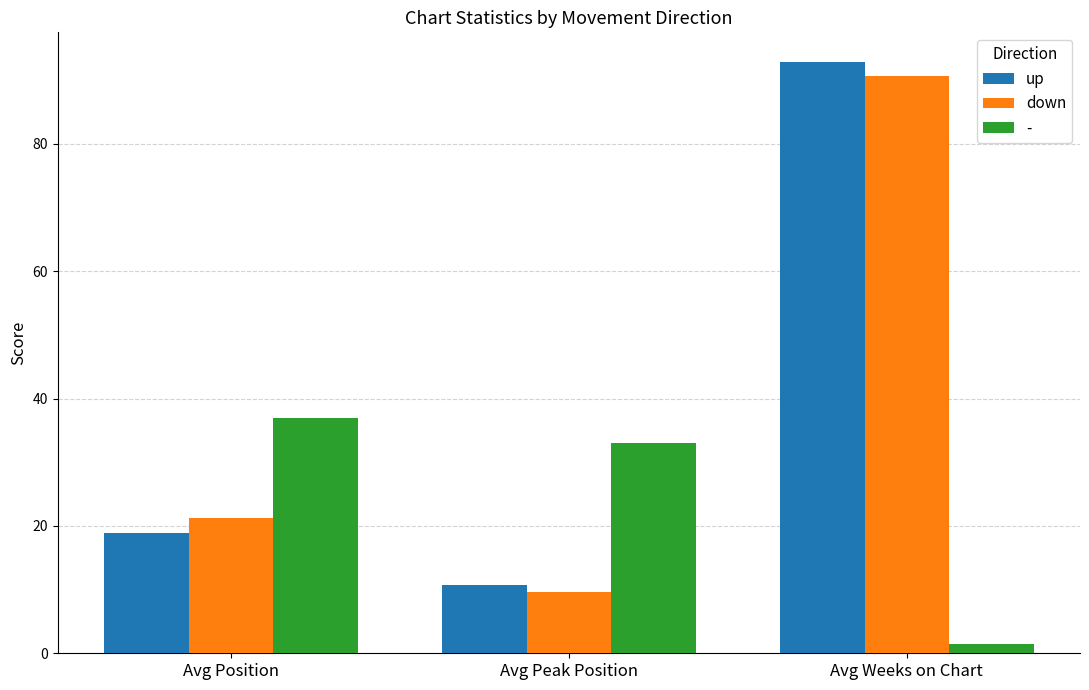

Rank the categories by down value from lowest to highest.

Avg Peak Position, Avg Position, Avg Weeks on Chart